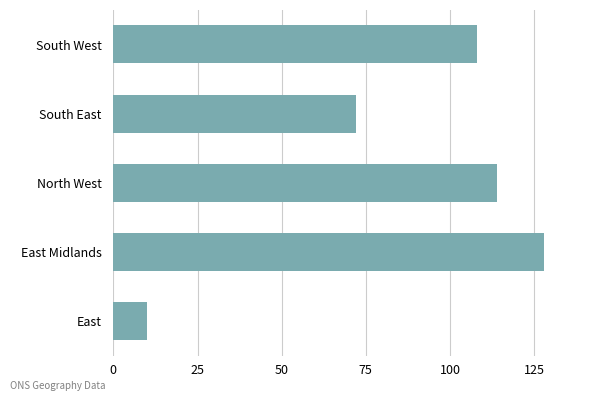

How many distinct data groups are displayed?

1